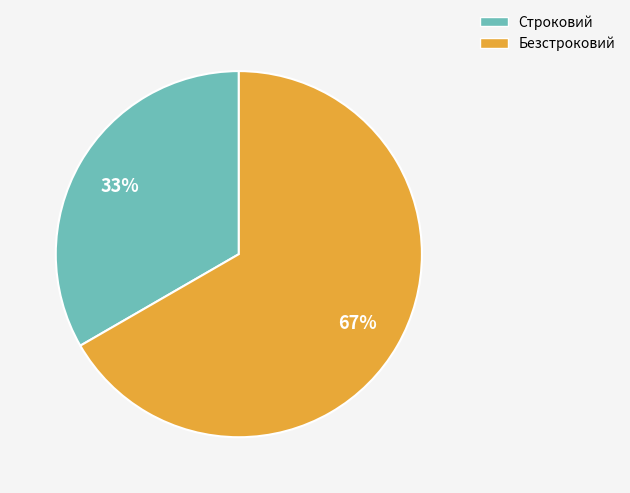

Which has a higher value, Строковий or Безстроковий?

Безстроковий